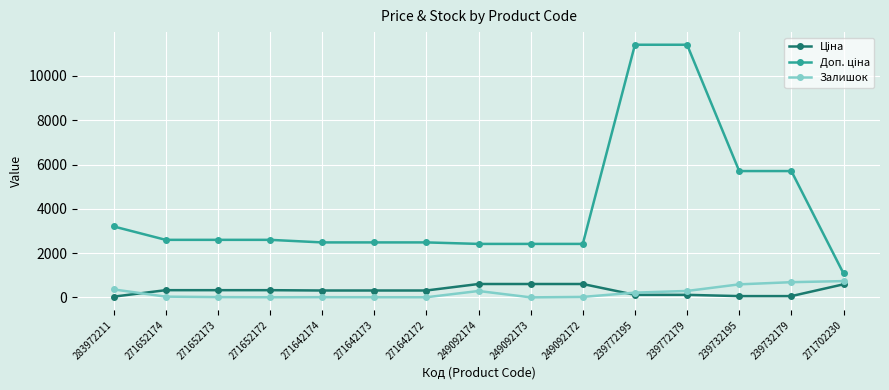

How many lines are shown in the chart?

3